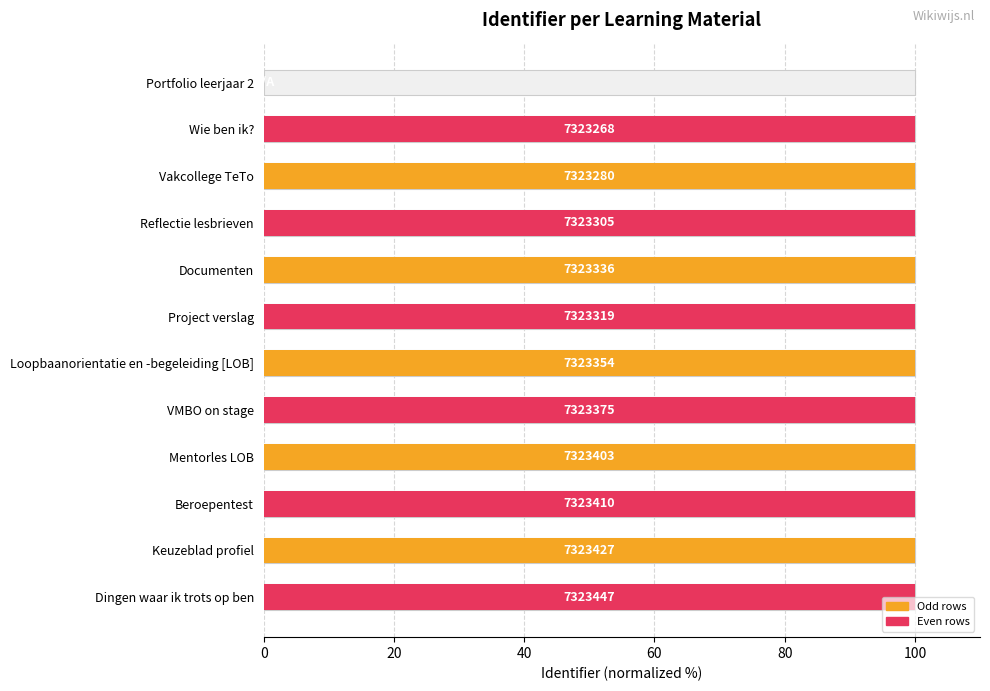

The value at Keuzeblad profiel is 168.7. True or false?

False